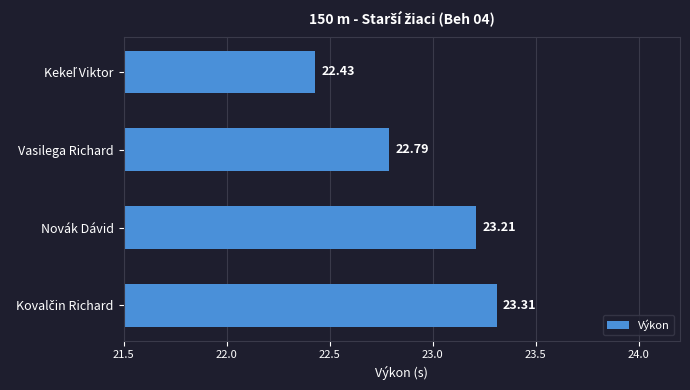

What is the label of the 2nd bar from the bottom?

Novák Dávid